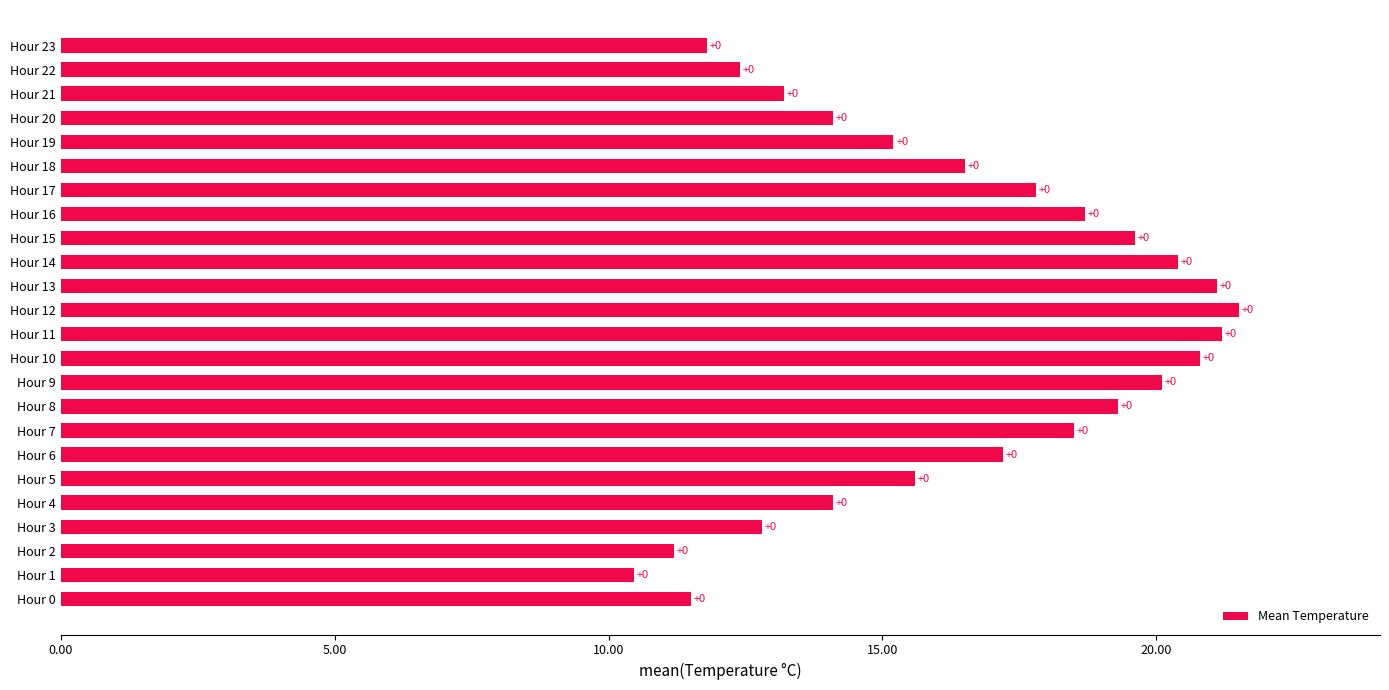

Does the chart contain stacked bars?

No